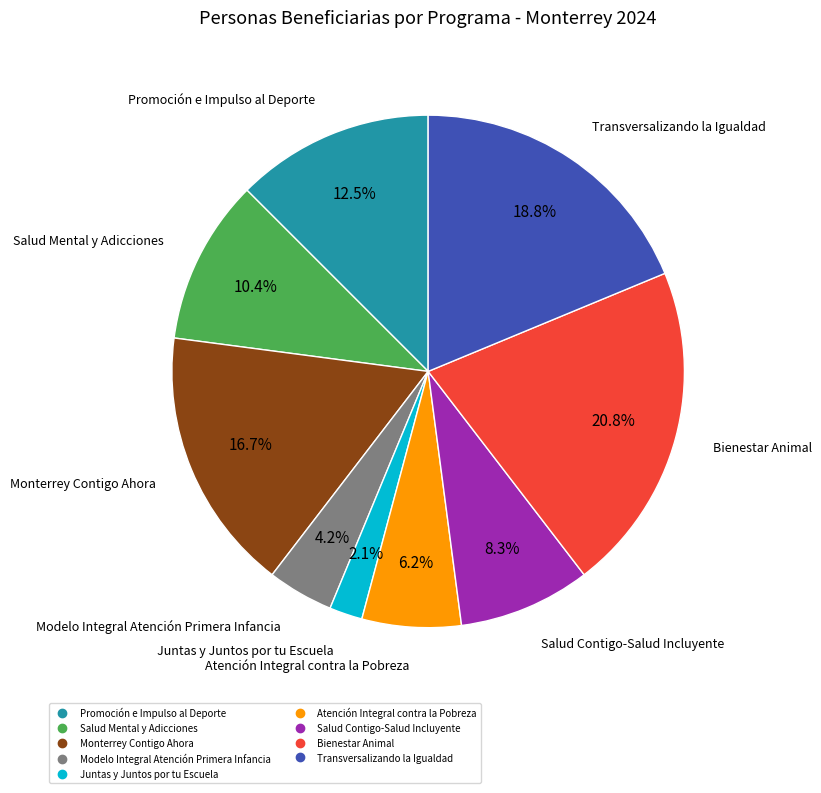

To the nearest percent, what portion does Atención Integral contra la Pobreza represent?

6%